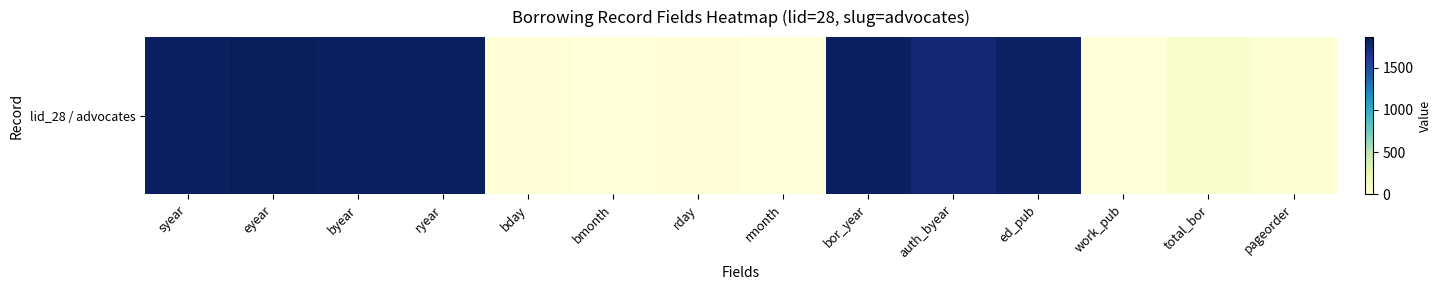

What is the change in value from bor_year to auth_byear?

-77